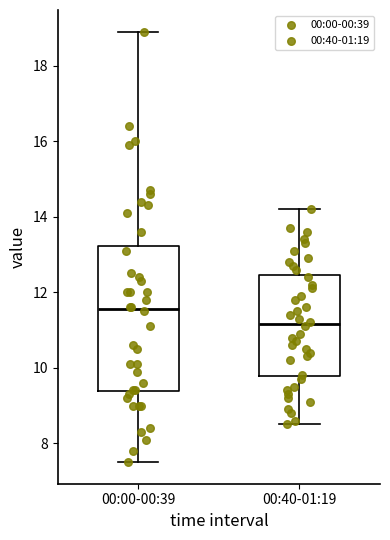

Reading left to right, transcribe this box plot: for each box, give where its median line is, the range the box spans, and where its two whiskers end, as read against the y-axis. The values are not printed on the chart, so give them approximately, as read against the axis.

00:00-00:39: median 11.6, box 9.4 to 13.2, whiskers 7.6 to 19.0
00:40-01:19: median 11.2, box 9.8 to 12.4, whiskers 8.6 to 14.2